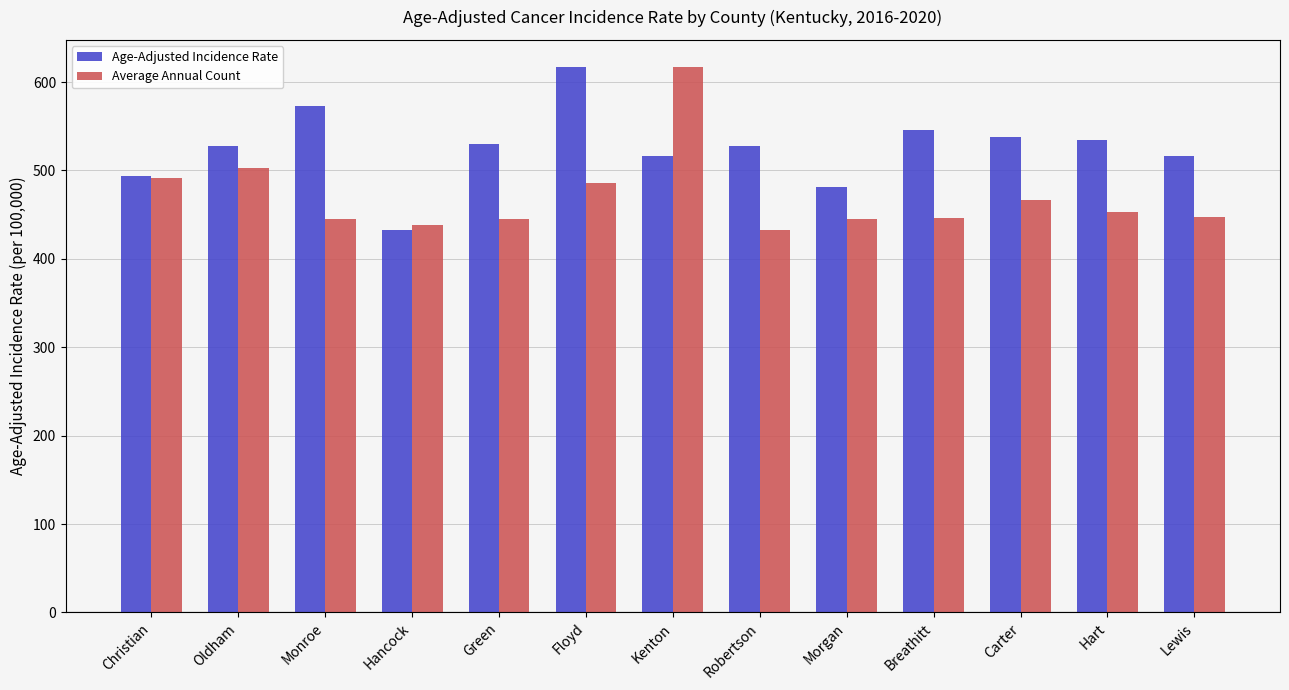

The value of Age-Adjusted Incidence Rate at Kenton is 730.2. True or false?

False